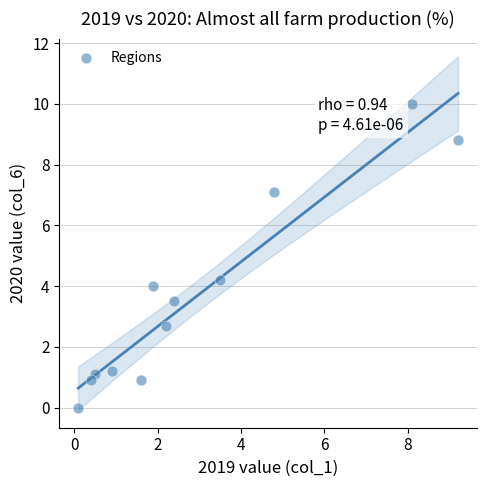

What is the average Y value?

3.7